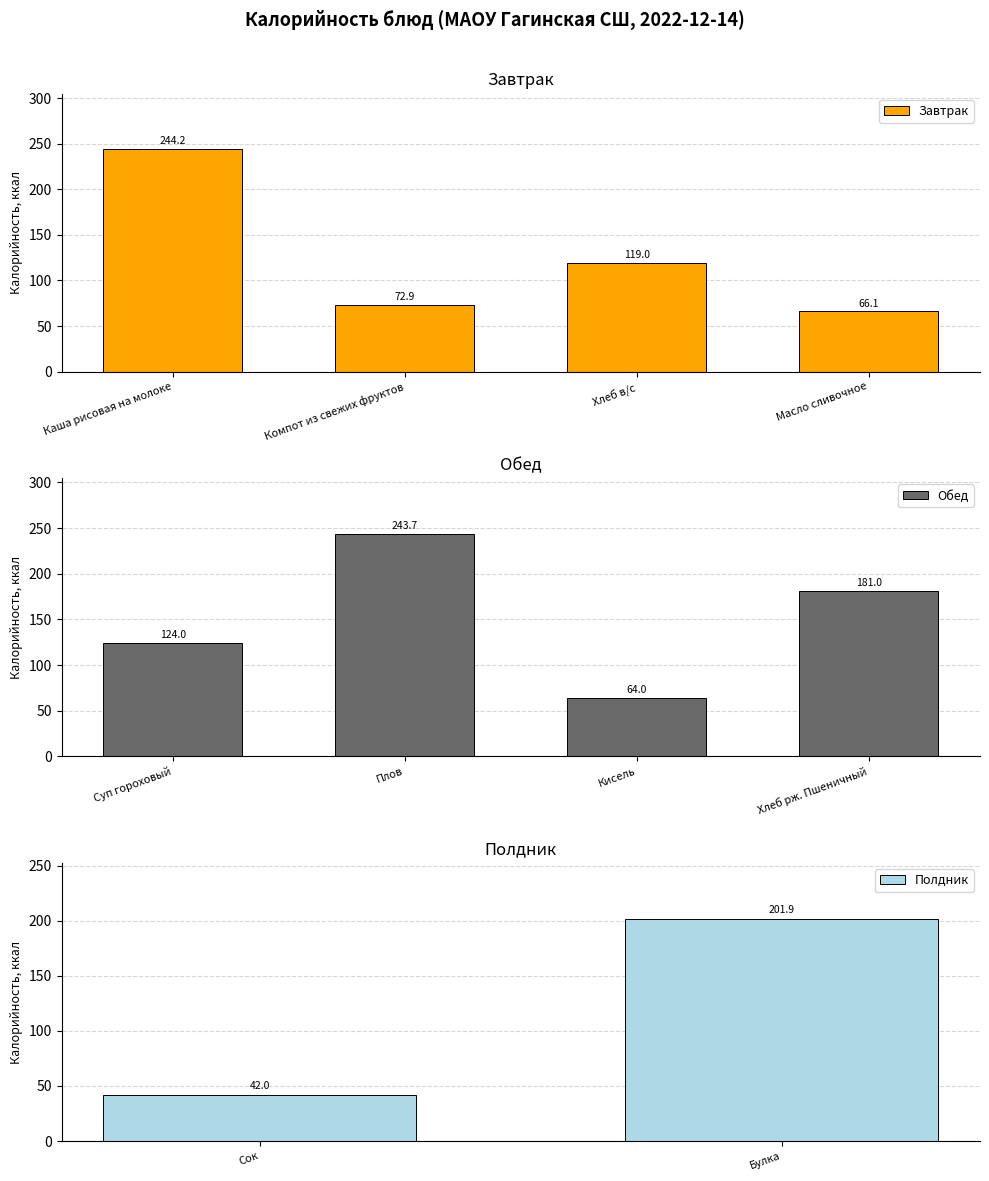

What is the sum of the values at Масло сливочное and Каша рисовая на молоке?

310.3